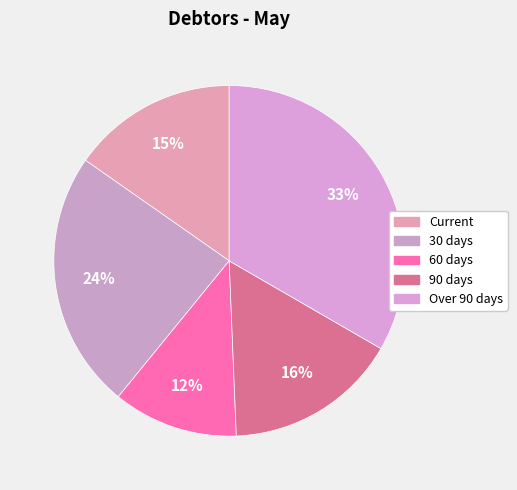

Count the number of slices in the pie.

5